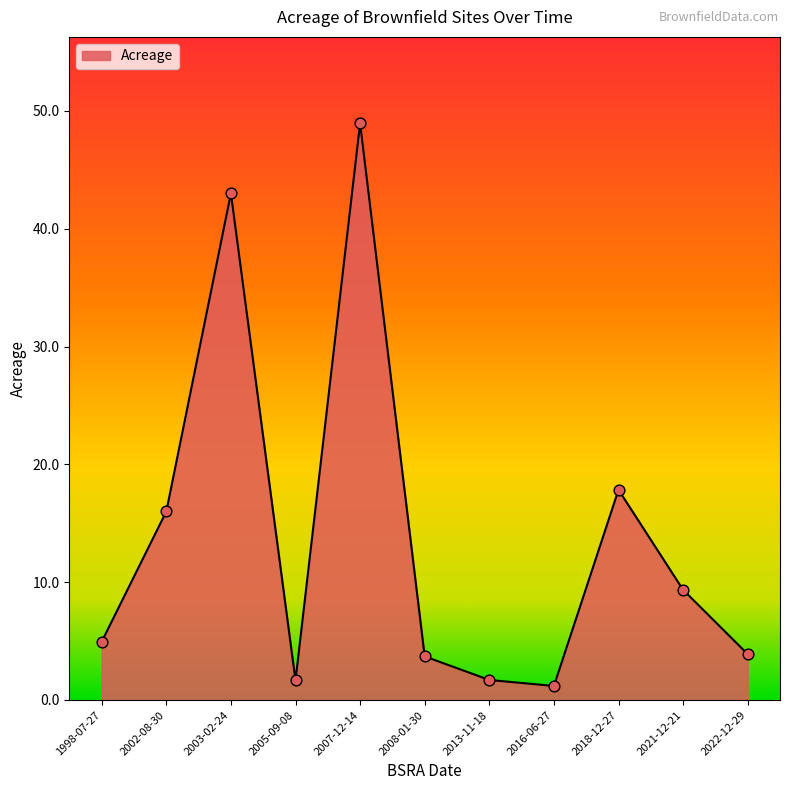

Between 2003-02-24 and 2013-11-18, which is larger?

2003-02-24